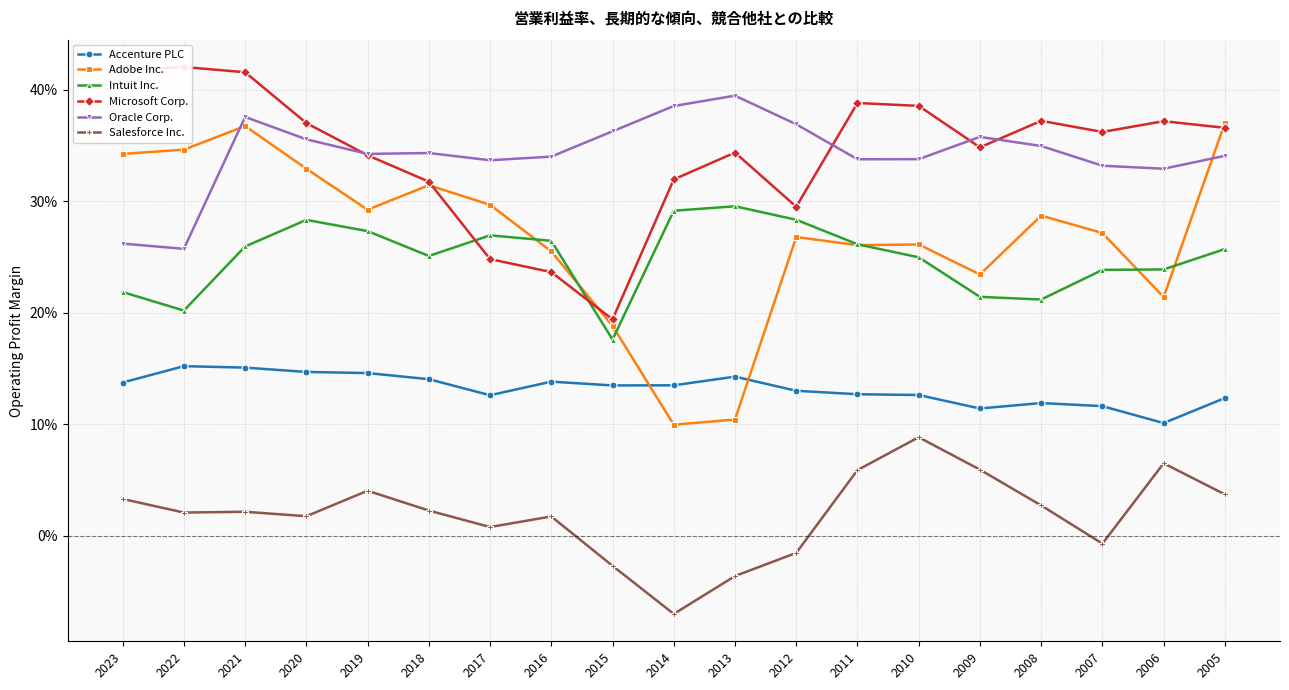

Is it true that Microsoft Corp. equals 0.4 at 2005?

True